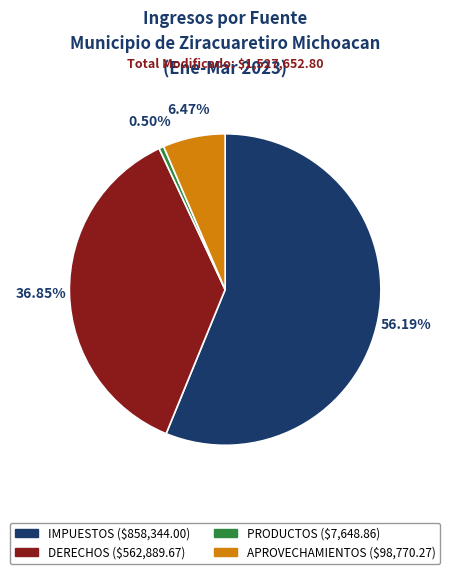

What is the total percentage of PRODUCTOS and DERECHOS?

37.3%